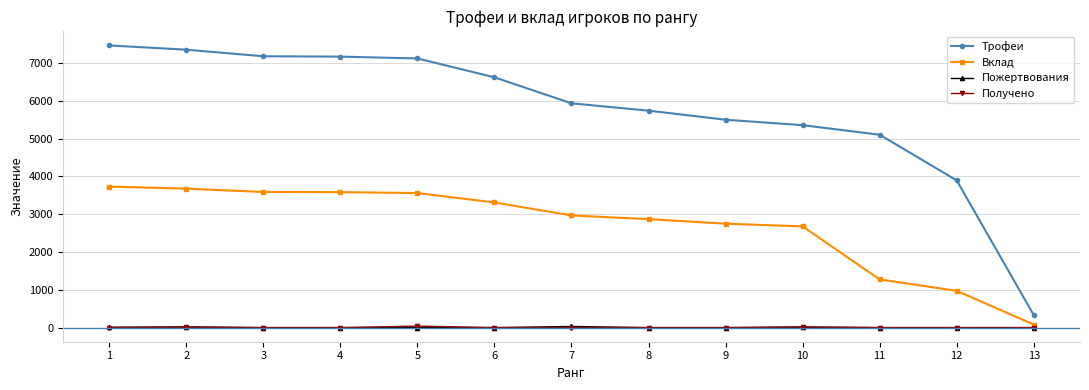

Which series changed the most between 2 and 9?

Трофеи